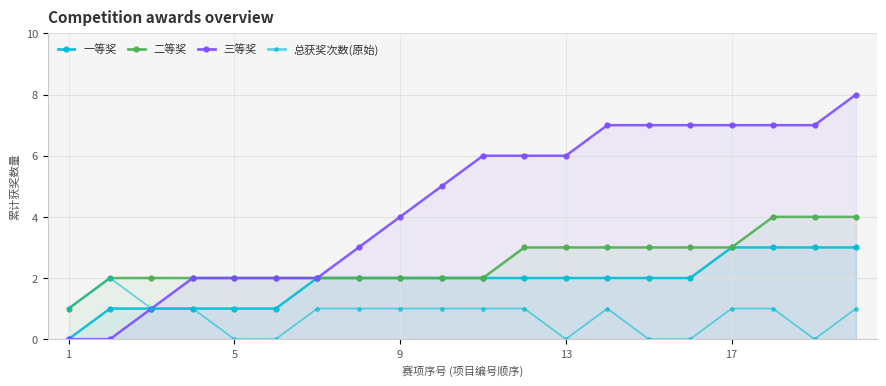

Is it true that 三等奖 equals 2 at 5?

True